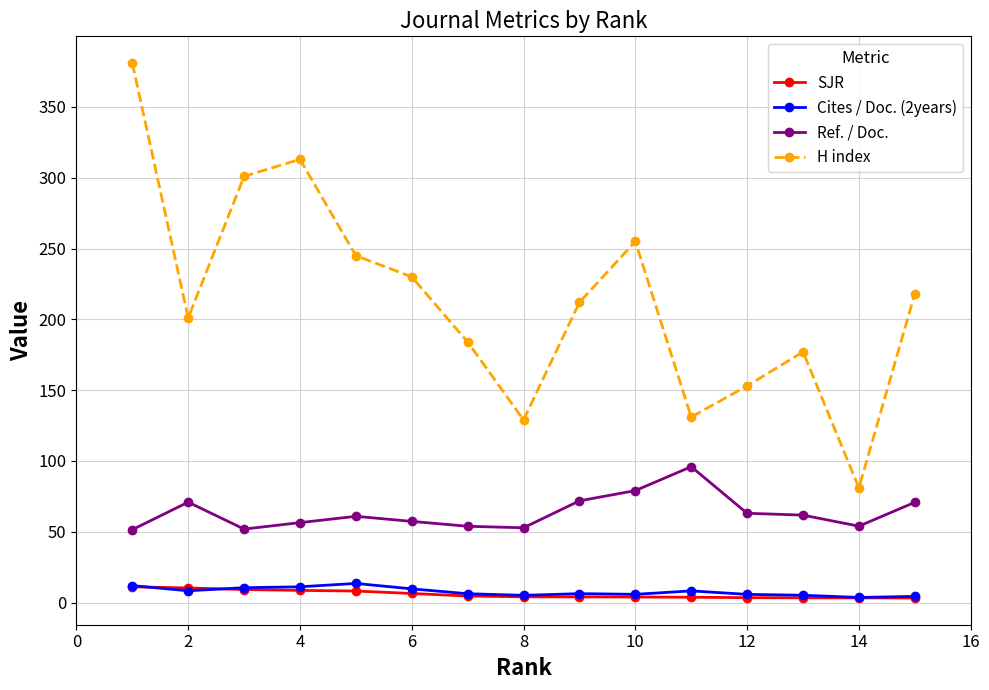

True or false: Ref. / Doc. and H index cross at least once.

False